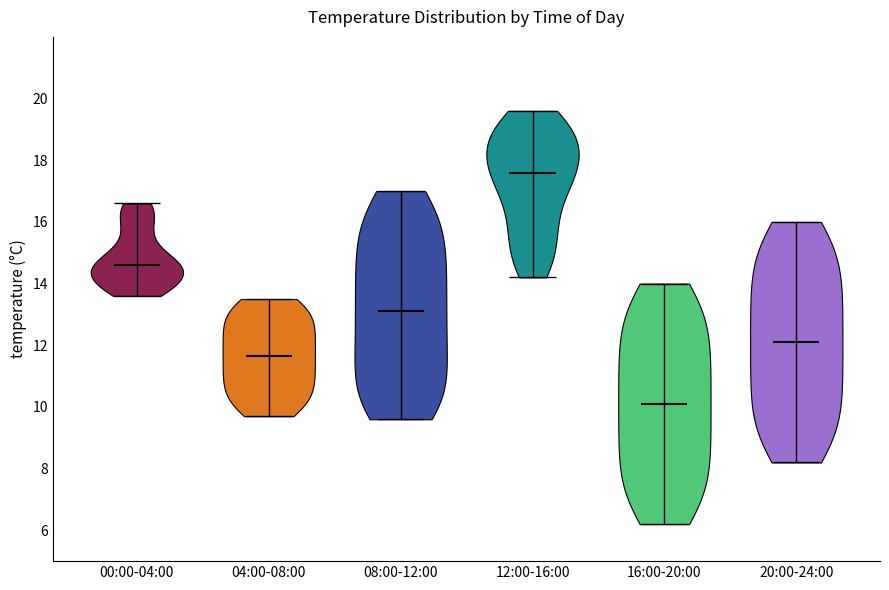

Reading left to right, read every violin against the y-axis: where its median line is, and the lowest and highest points it reaches. The values are not printed on the chart, so give them approximately, as read against the axis.

00:00-04:00: median line 14.6, lowest point 13.6, highest point 16.6
04:00-08:00: median line 11.6, lowest point 9.8, highest point 13.6
08:00-12:00: median line 13.2, lowest point 9.6, highest point 17.0
12:00-16:00: median line 17.6, lowest point 14.2, highest point 19.6
16:00-20:00: median line 10.2, lowest point 6.2, highest point 14.0
20:00-24:00: median line 12.2, lowest point 8.2, highest point 16.0